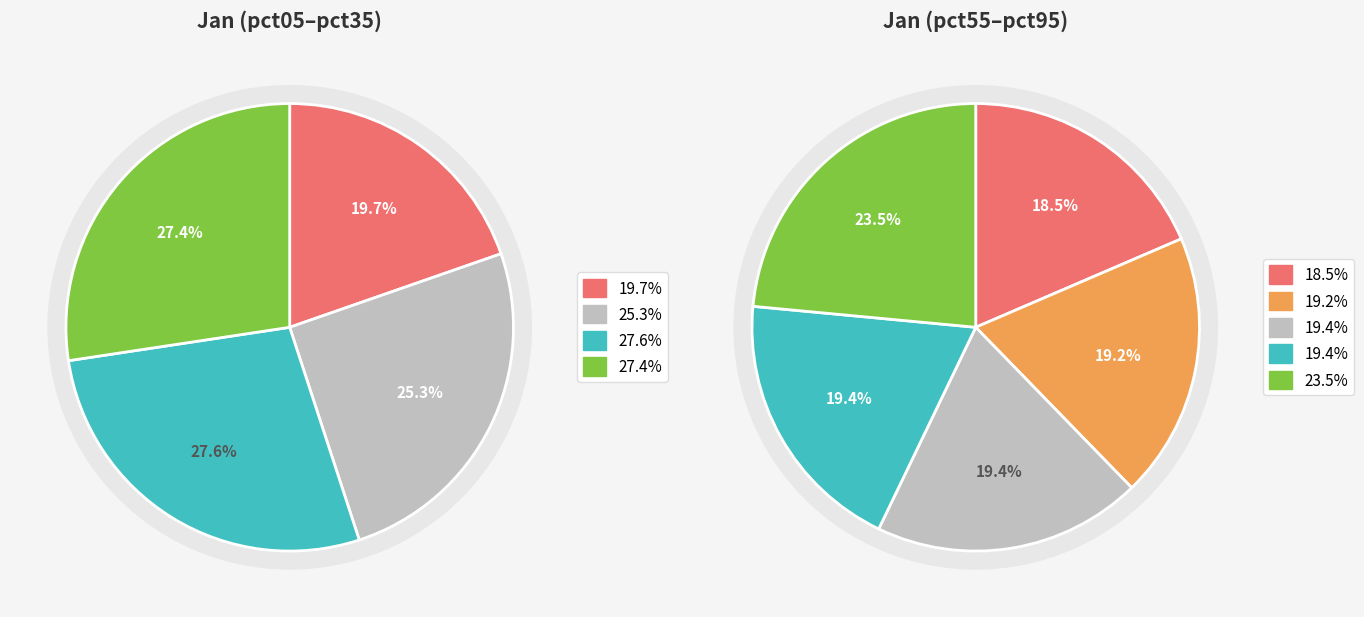

Does any single category account for the majority?

No